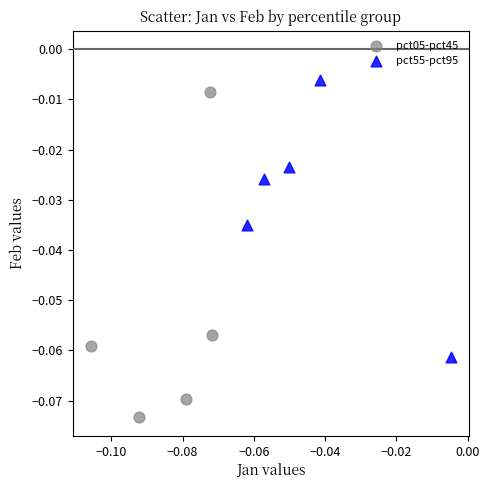

Which series reaches the minimum Y coordinate?

pct05-pct45